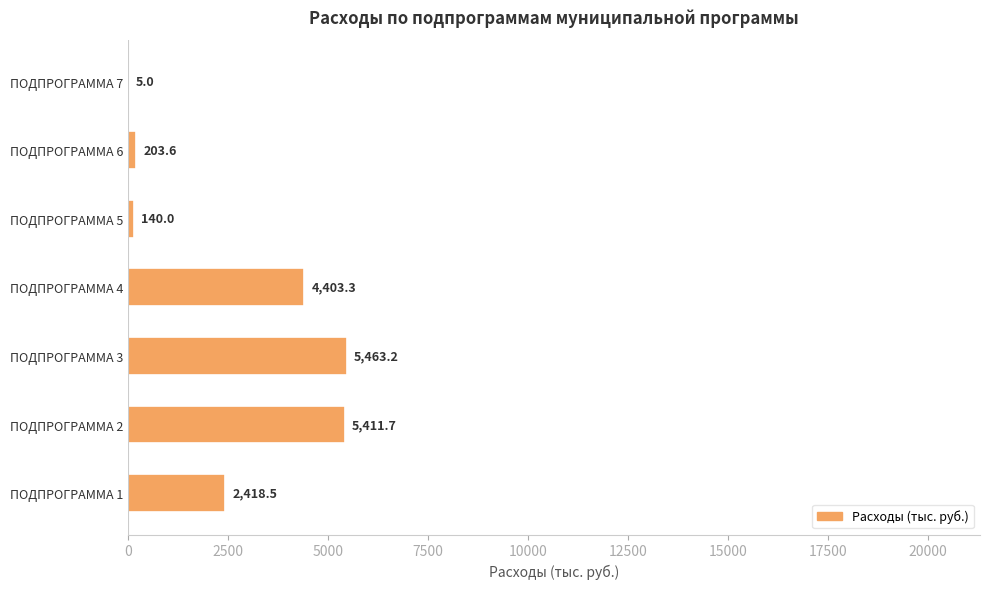

What is the change in value from ПОДПРОГРАММА 2 to ПОДПРОГРАММА 3?

+51.5